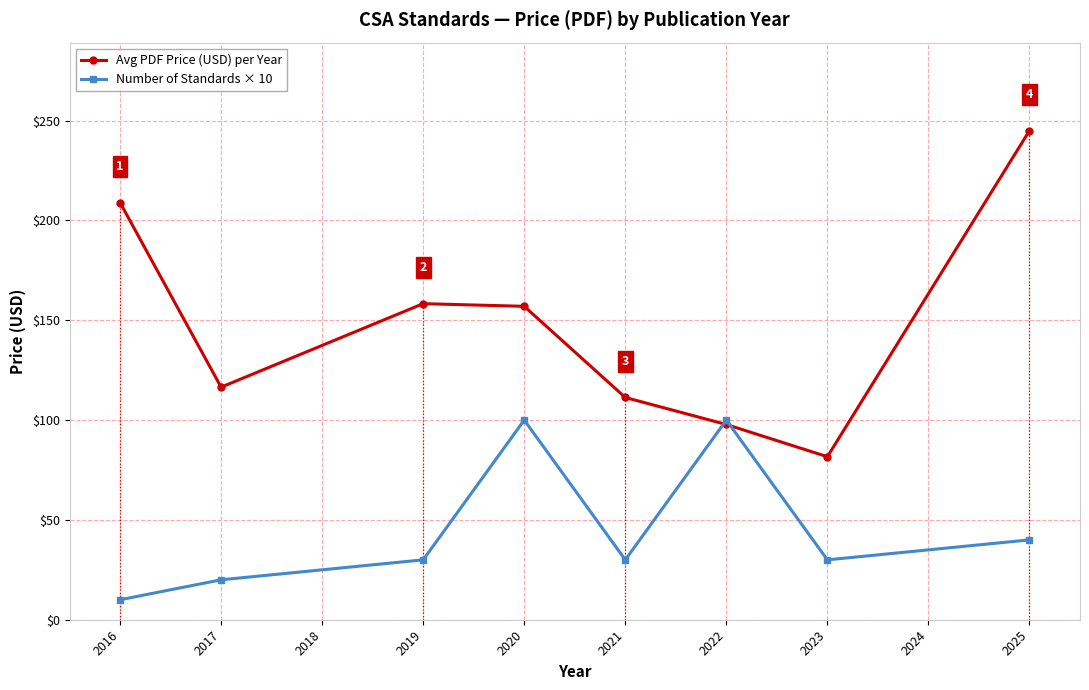

Reading left to right, what are all the values shown in this chart?

Avg PDF Price (USD) per Year: 2016=209.0	2017=116.5	2019=158.3	2020=157.0	2021=111.3	2022=97.8	2023=81.7	2025=245.0
Number of Standards × 10: 2016=10.0	2017=20.0	2019=30.0	2020=100.0	2021=30.0	2022=100.0	2023=30.0	2025=40.0